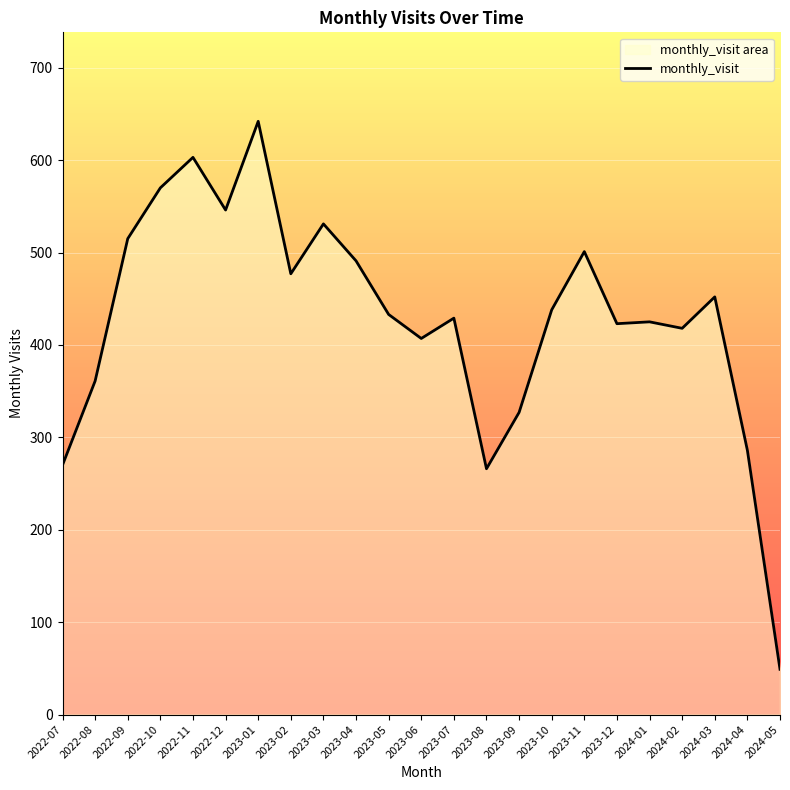

What is the smallest value displayed?

49